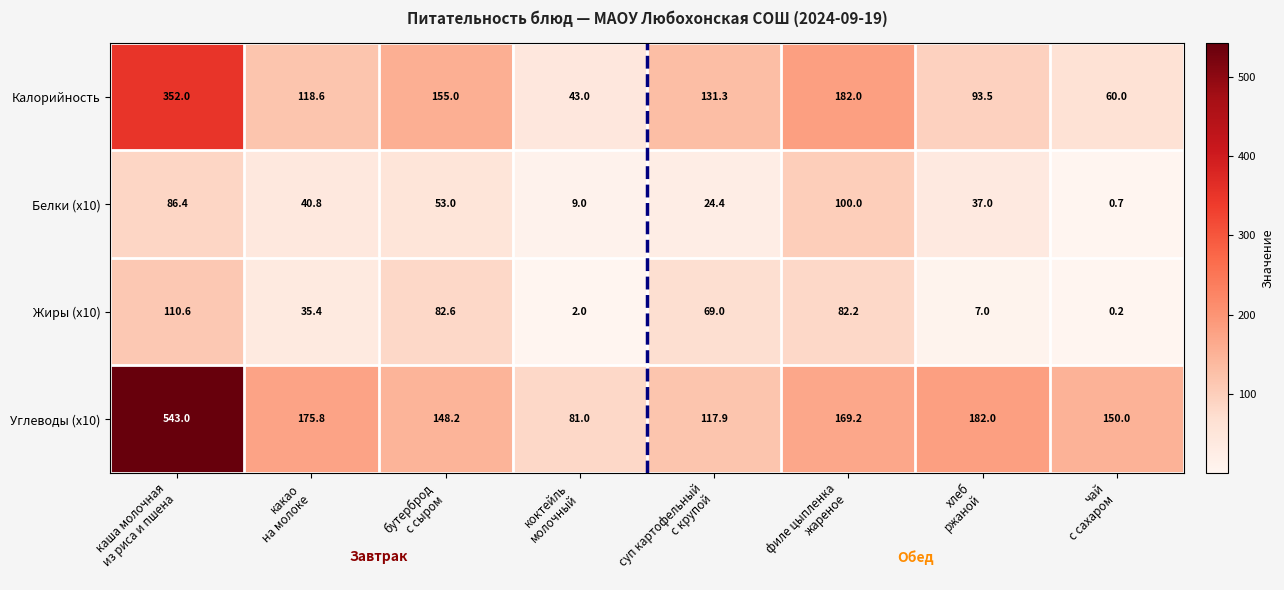

What is the difference between the highest and lowest values at хлеб
ржаной?

175.0